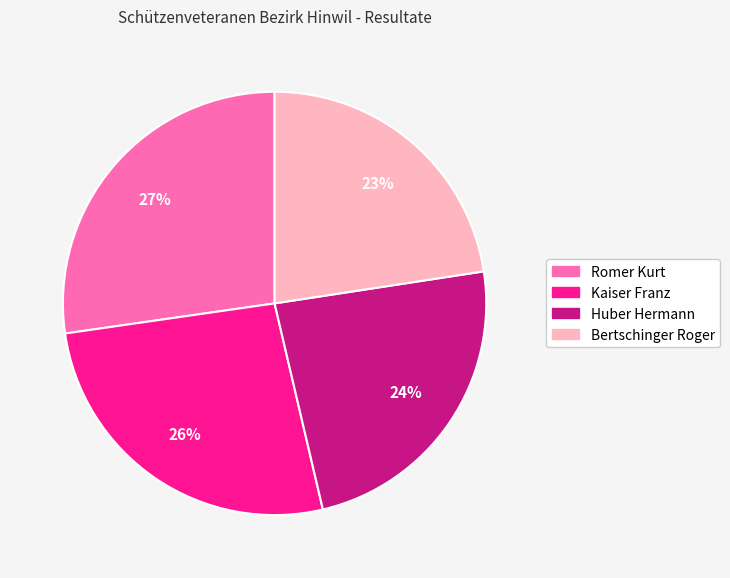

To the nearest percent, what percentage of the pie is Kaiser Franz?

26%